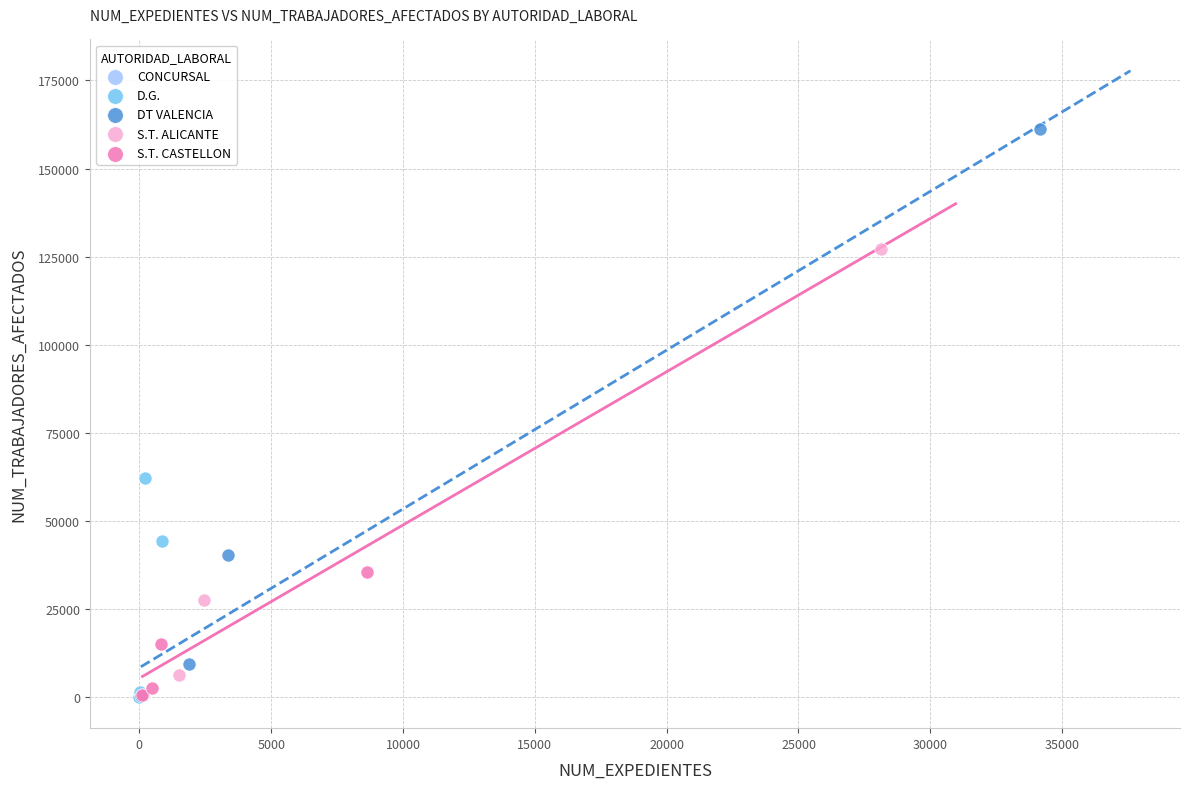

What are all the series names shown in the legend?

CONCURSAL, D.G., DT VALENCIA, S.T. ALICANTE, S.T. CASTELLON